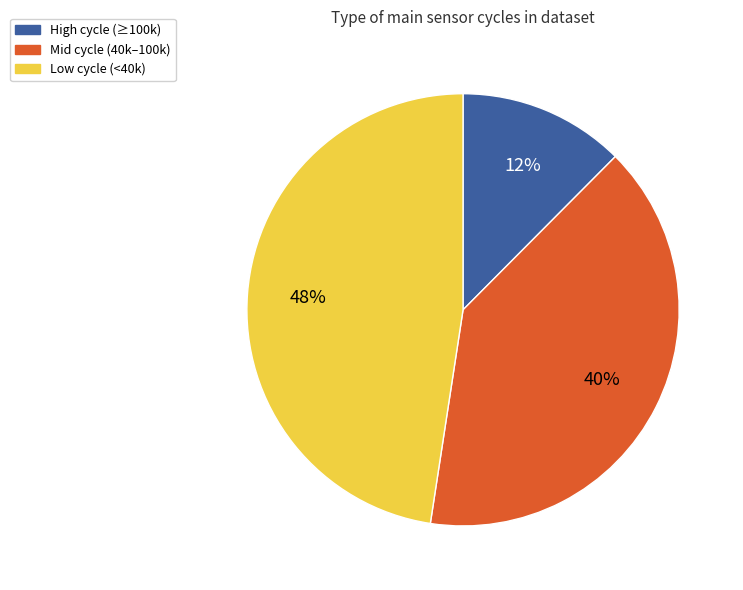

Does Mid cycle (40k–100k) account for over 50% of the chart?

No